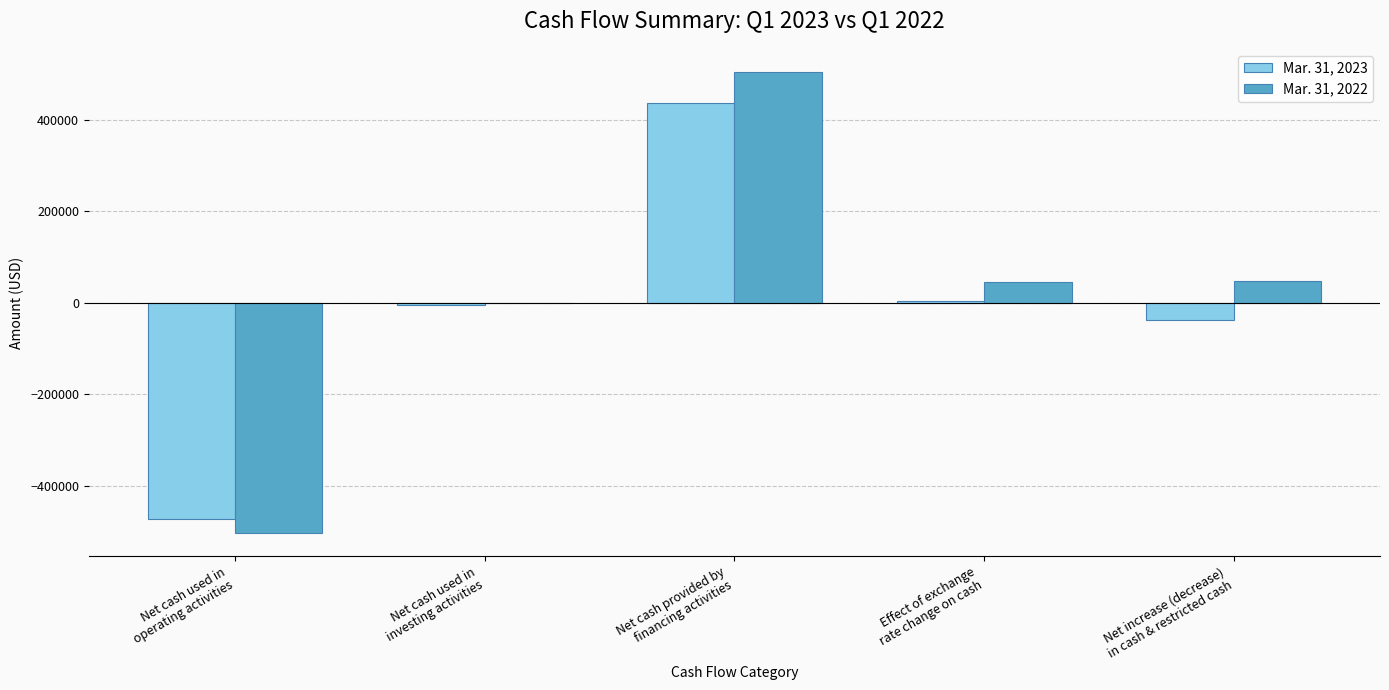

What is the sum of all Mar. 31, 2023 values?

-74932